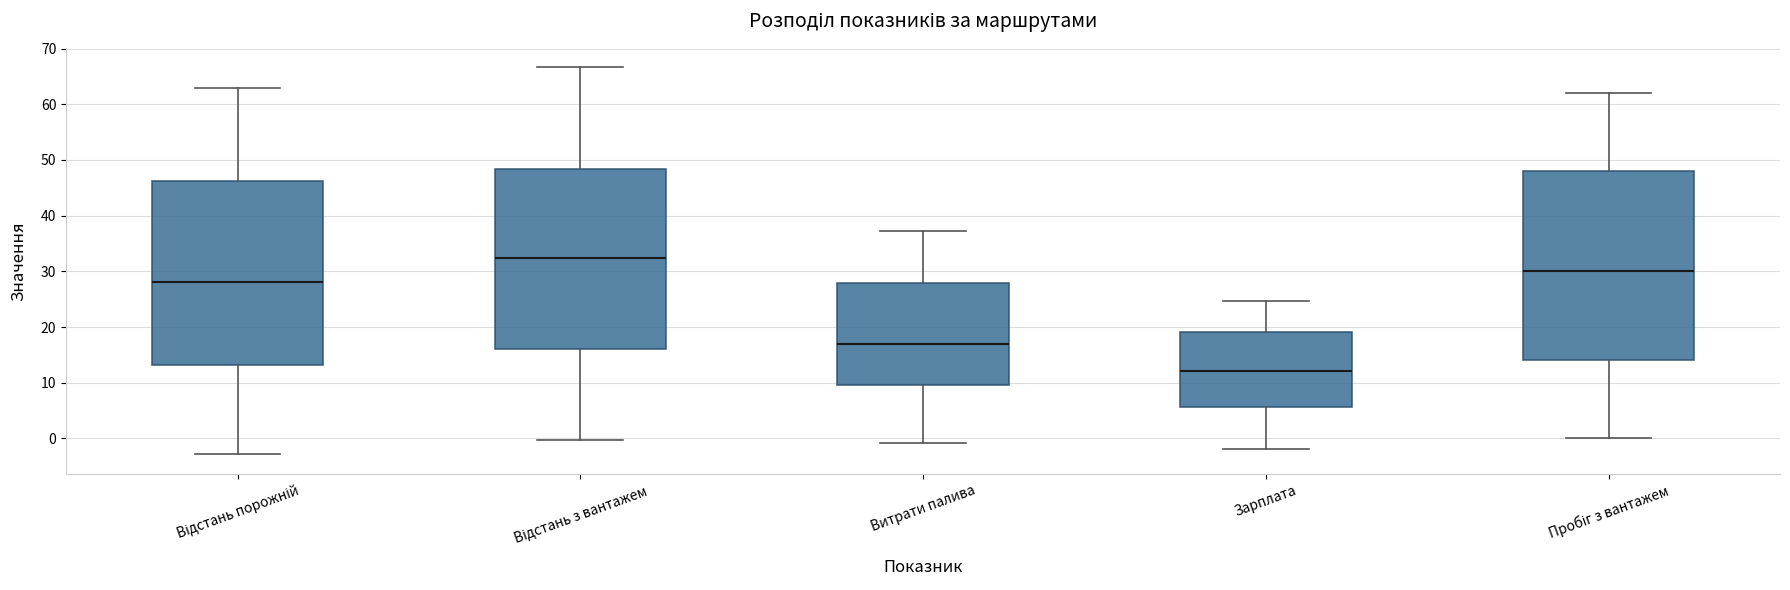

Where is the upper edge of the box for Витрати палива on the y-axis? The values are not printed on the chart, so give them approximately, as read against the axis.

28